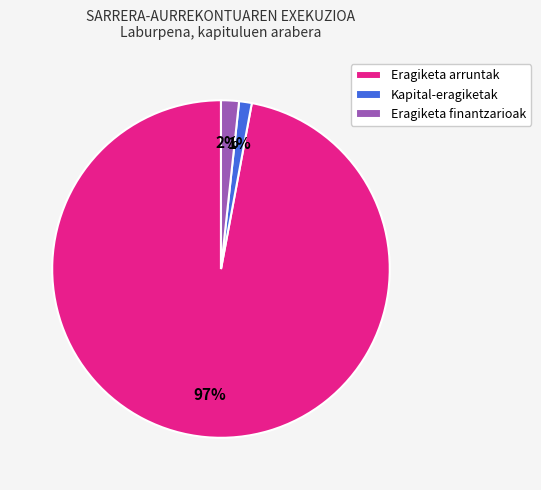

Is the sum of Eragiketa arruntak and Kapital-eragiketak greater than half?

Yes